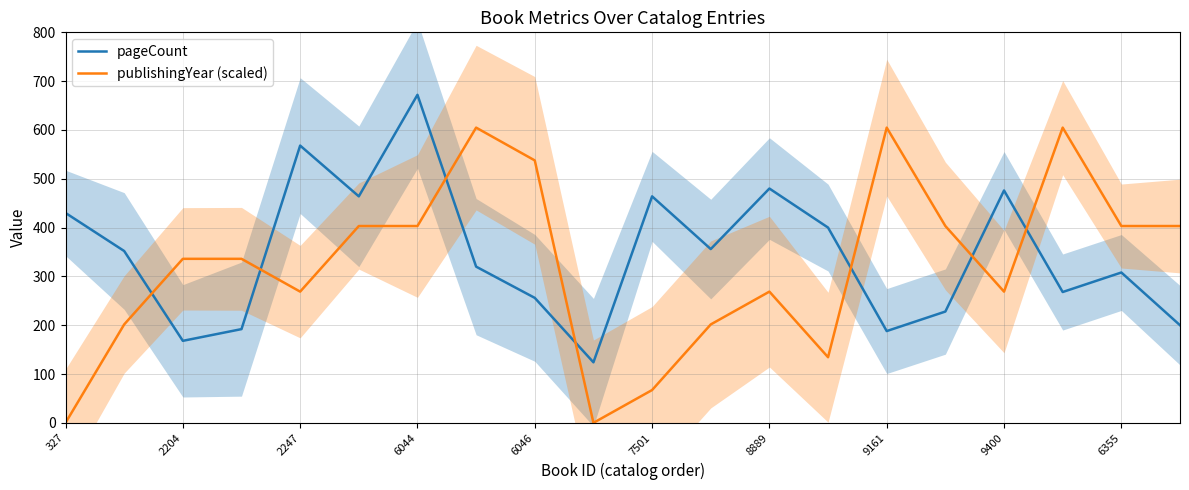

What is the difference between the maximum and minimum values in the publishingYear (scaled) series?

604.8